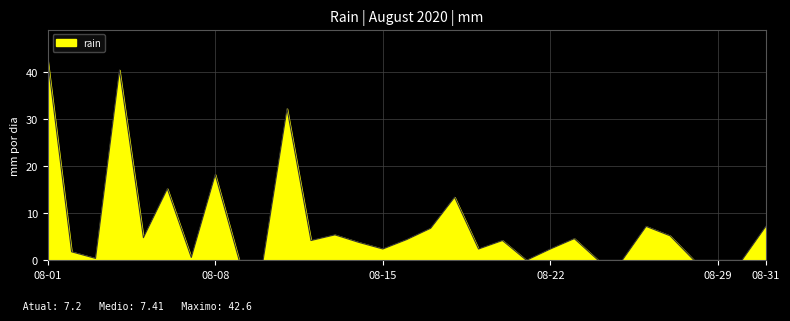

What is the difference between the maximum and minimum values?

42.6